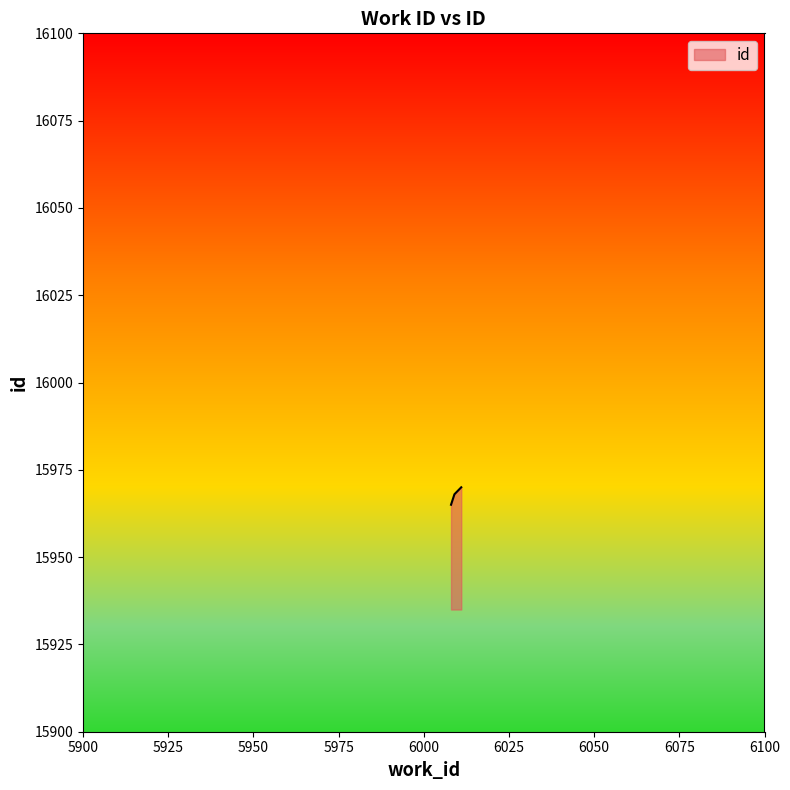

What is the difference between the maximum and minimum values?

5